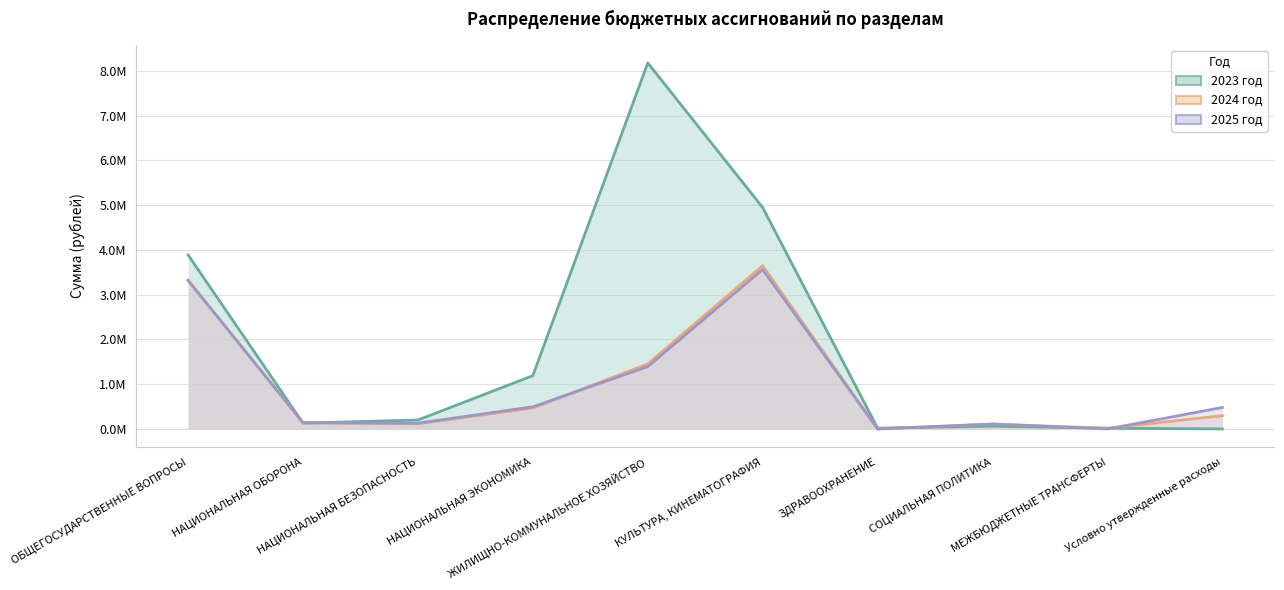

Count the number of categories in the chart.

10